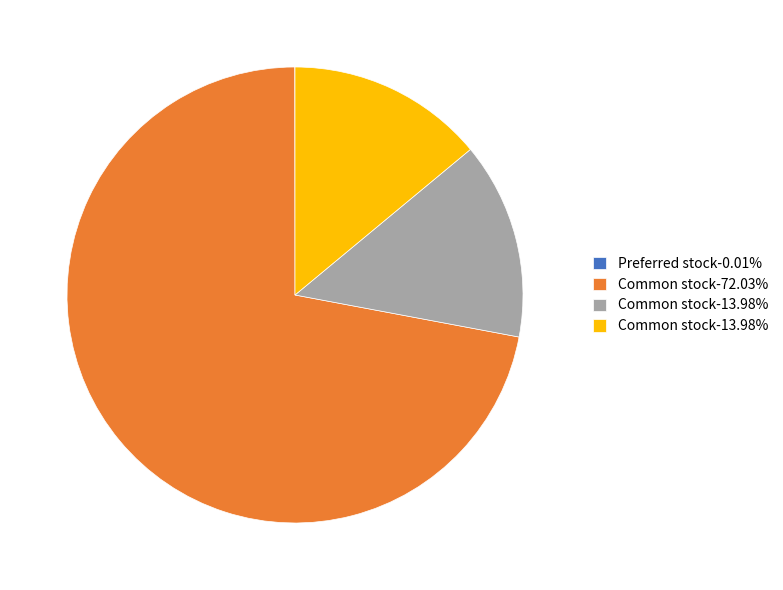

Is there a majority slice in this chart?

Yes